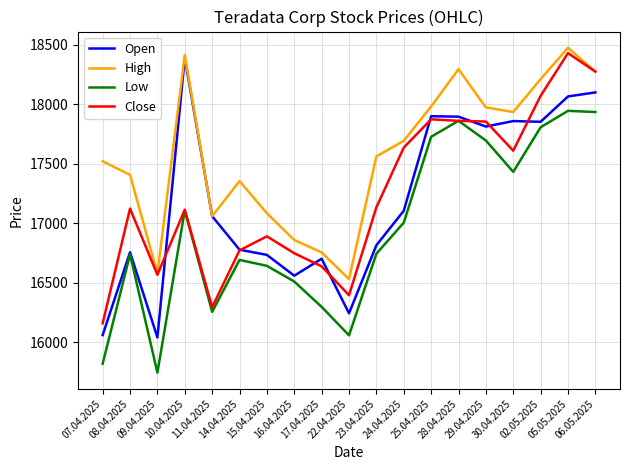

What is the difference between the maximum and minimum values in the Low series?

2201